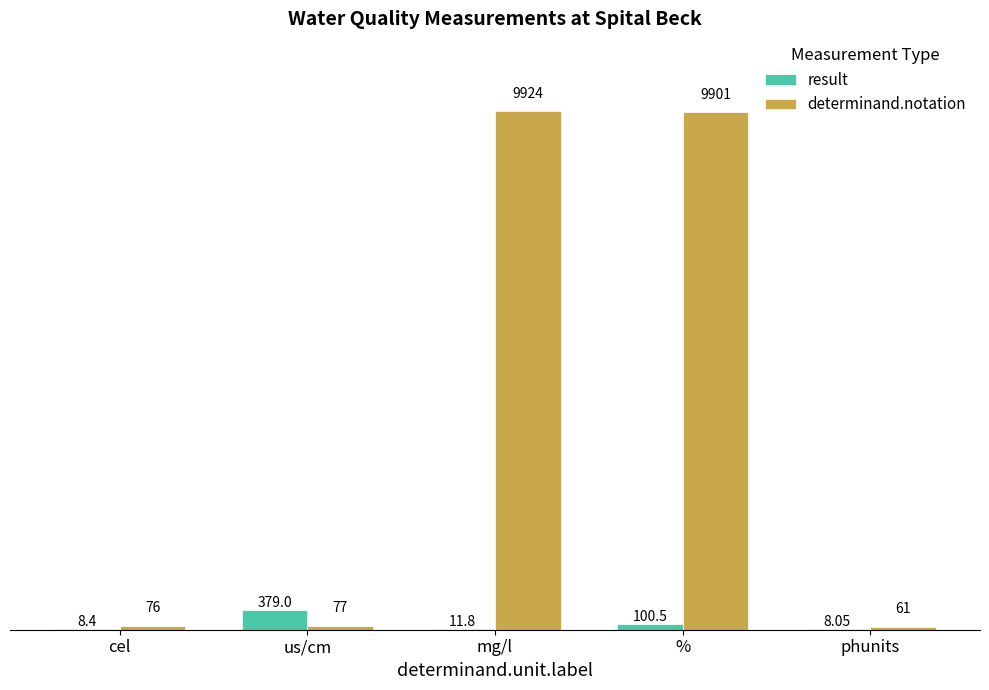

What is the sum of all result values?

507.8